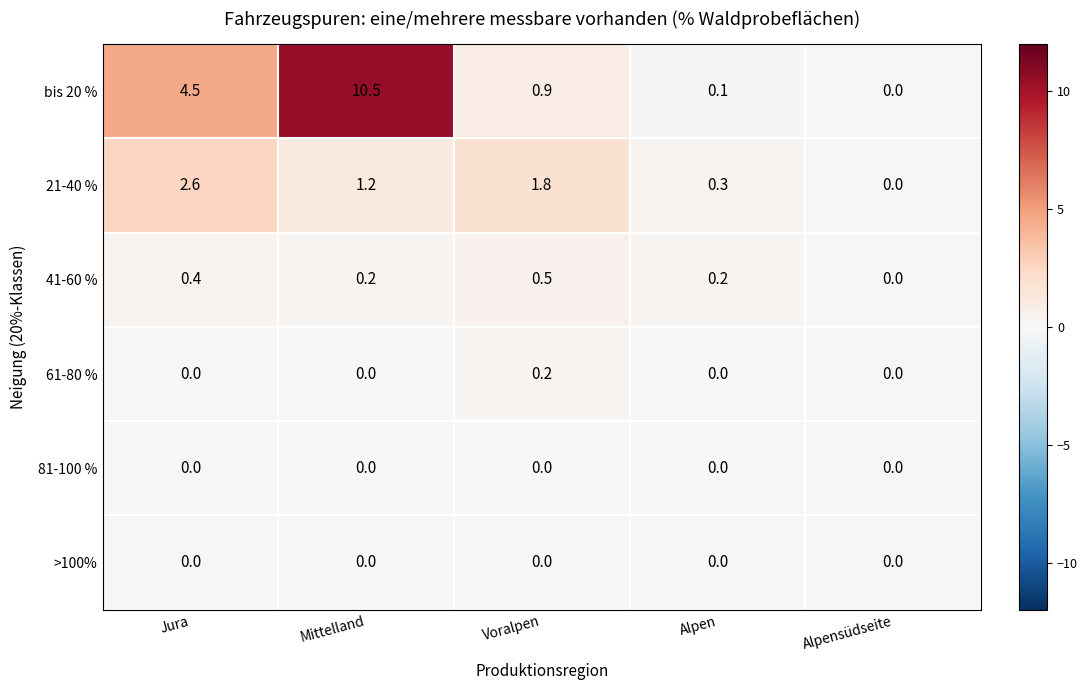

How many categories are shown in the chart?

5